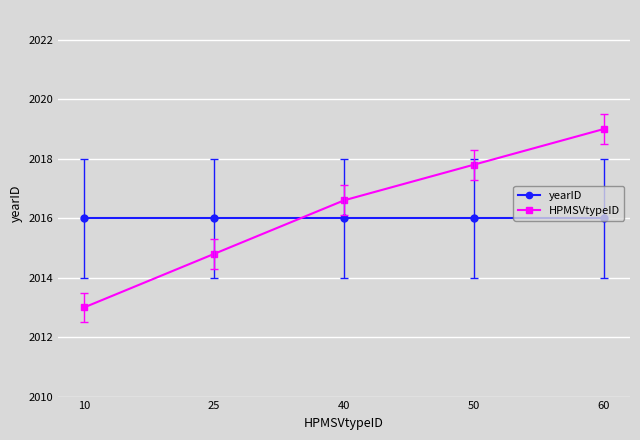

What is the approximate value of HPMSVtypeID at 60?

2019.0